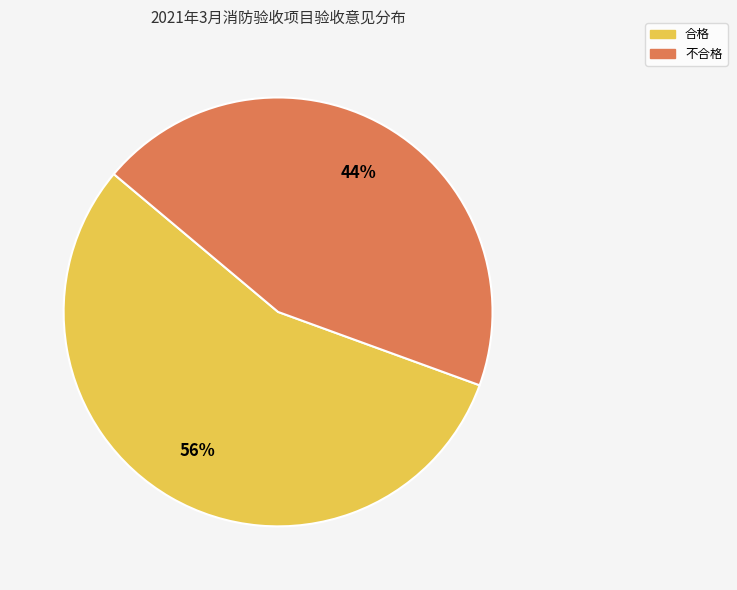

How many slices are in this pie chart?

2